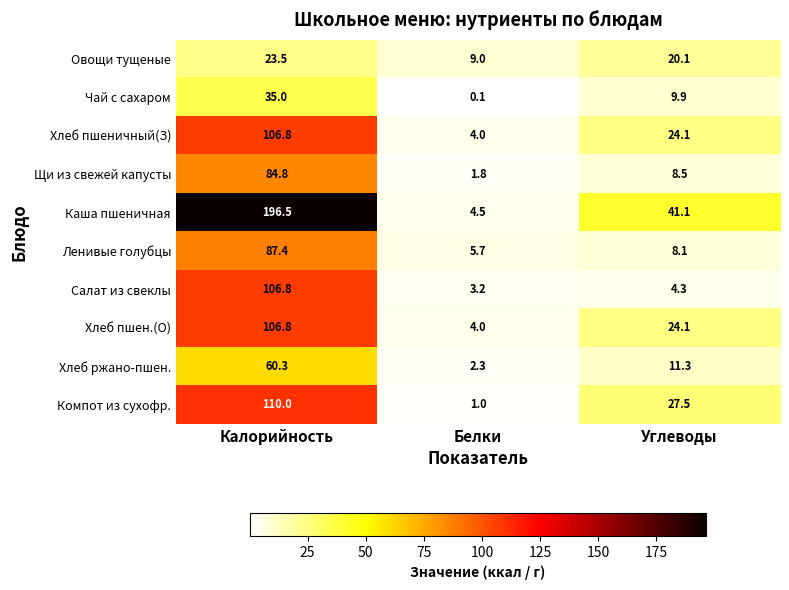

Where does the Хлеб пшеничный(З) series first go above 24?

Калорийность